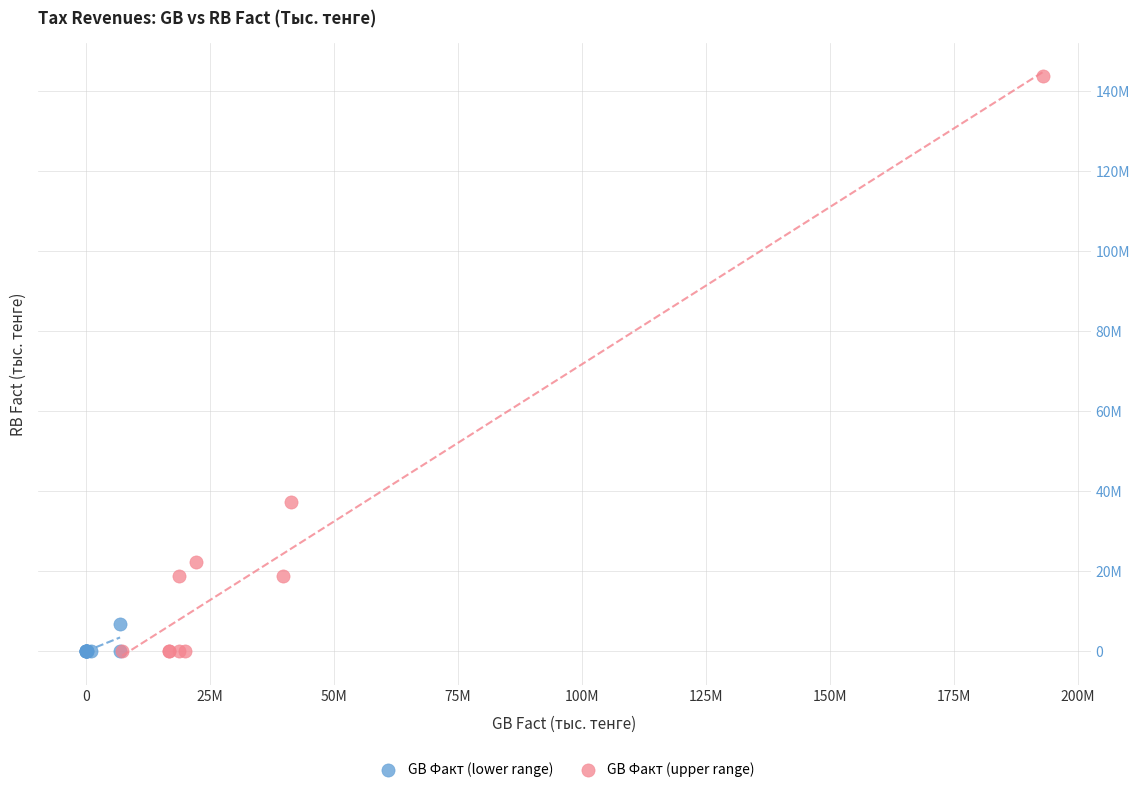

What are all the series names shown in the legend?

GB Факт (lower range), GB Факт (upper range)